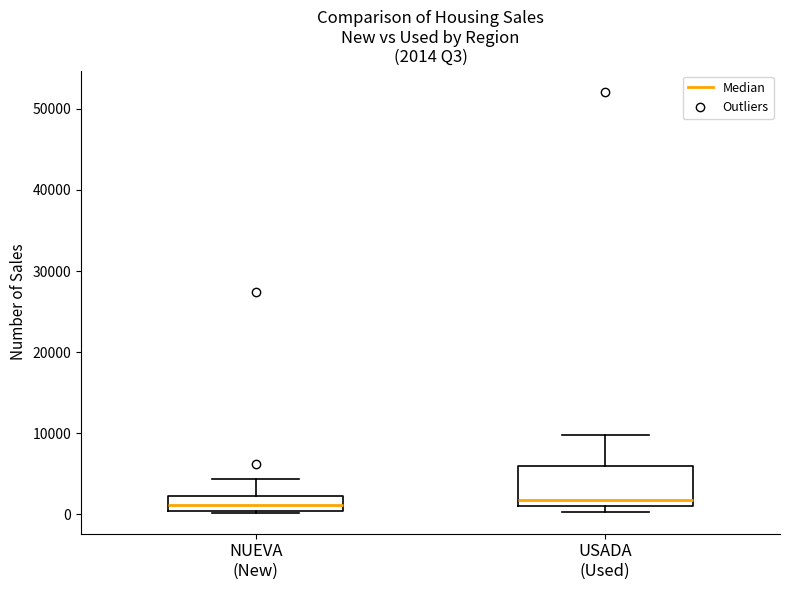

Which box is the tallest, from its lower edge to its upper edge?

USADA (Used)